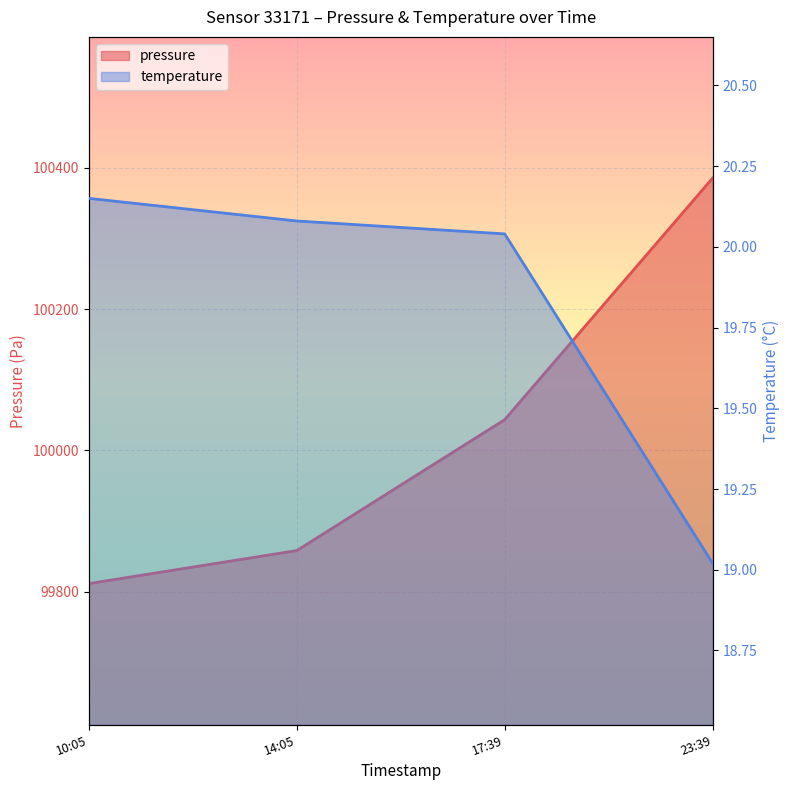

What is the approximate value of temperature at 10:05?

20.1